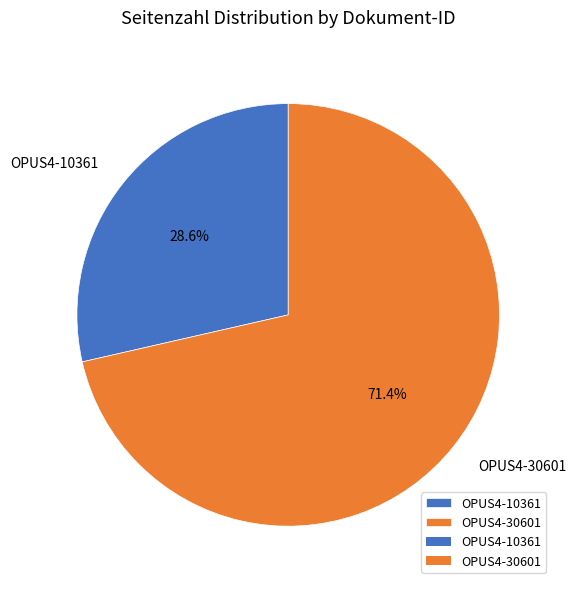

What portion of the pie excludes OPUS4-10361?

71.4%